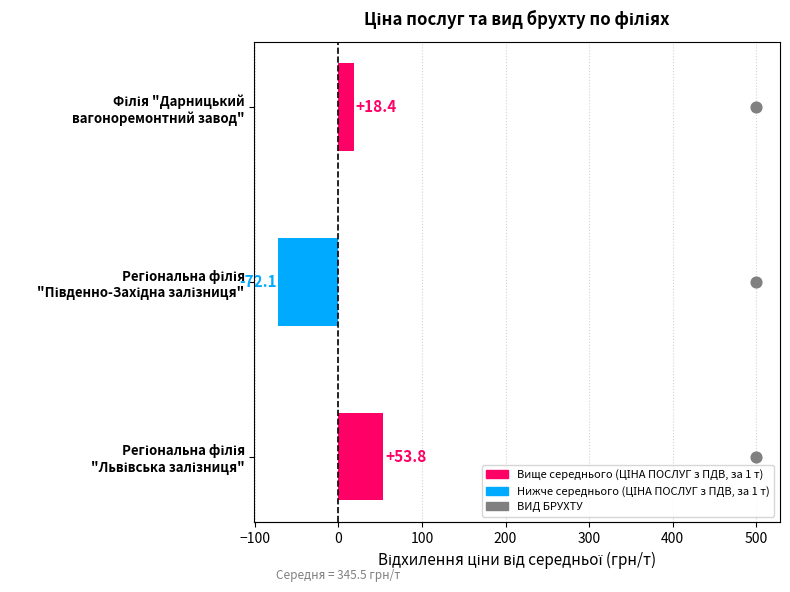

At how many categories does at least one series exceed -31?

3